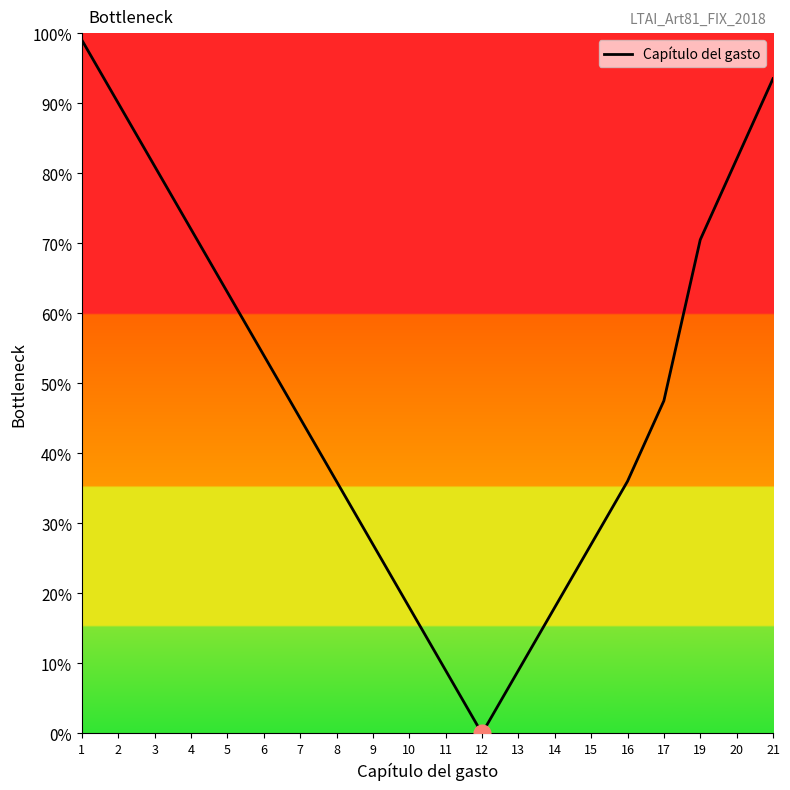

Does the chart display data point markers on the line(s)?

No